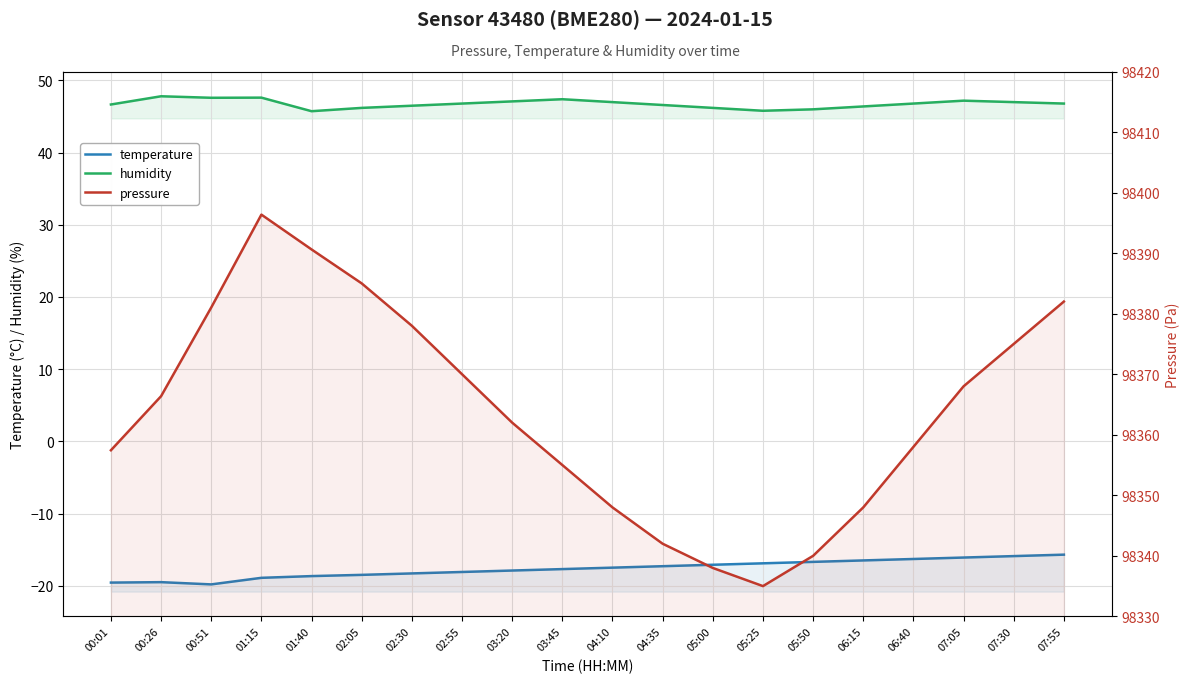

What is the difference between the maximum and minimum values in the temperature series?

4.1